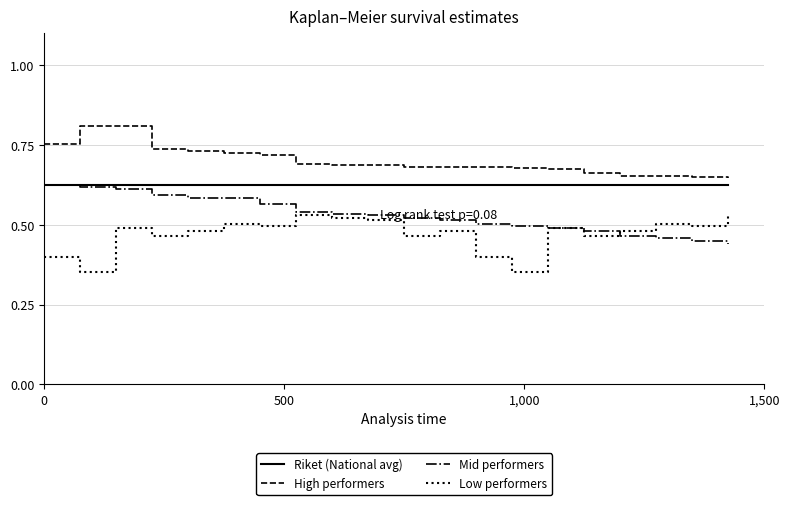

List the series in order of their overall mean, lowest first.

Low performers, Mid performers, Riket (National avg), High performers